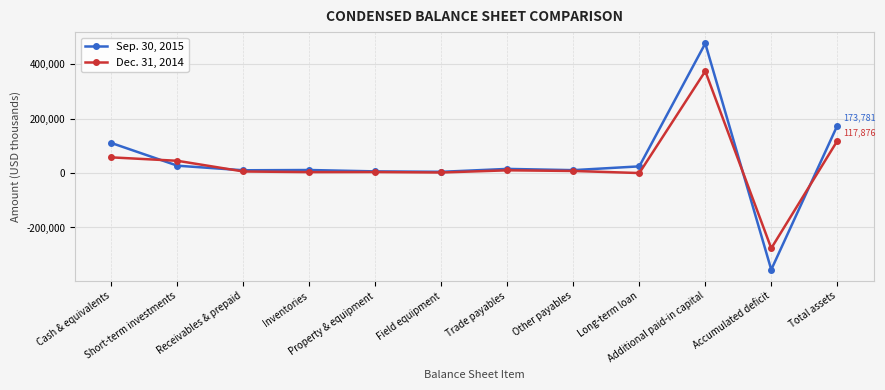

Which series has the widest spread of values?

Sep. 30, 2015